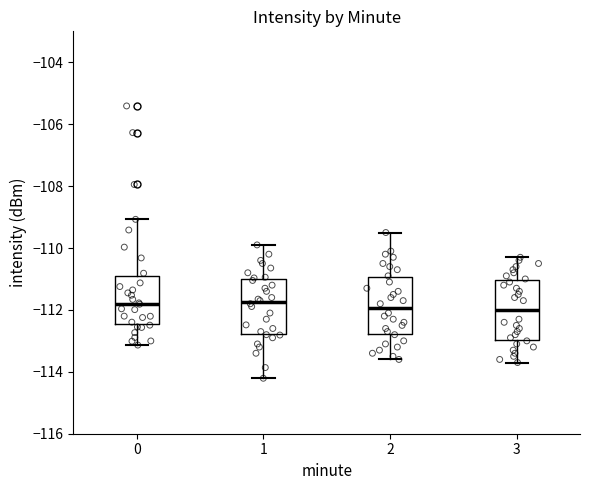

Reading left to right, read every box against the y-axis: the position of its median line, the range the box covers, and the ends of its whiskers. The values are not printed on the chart, so give them approximately, as read against the axis.

0: median -111.8, box -112.4 to -110.8, whiskers -113.2 to -109.0
1: median -111.8, box -112.8 to -111.0, whiskers -114.2 to -109.8
2: median -112.0, box -112.8 to -111.0, whiskers -113.6 to -109.4
3: median -112.0, box -113.0 to -111.0, whiskers -113.6 to -110.2